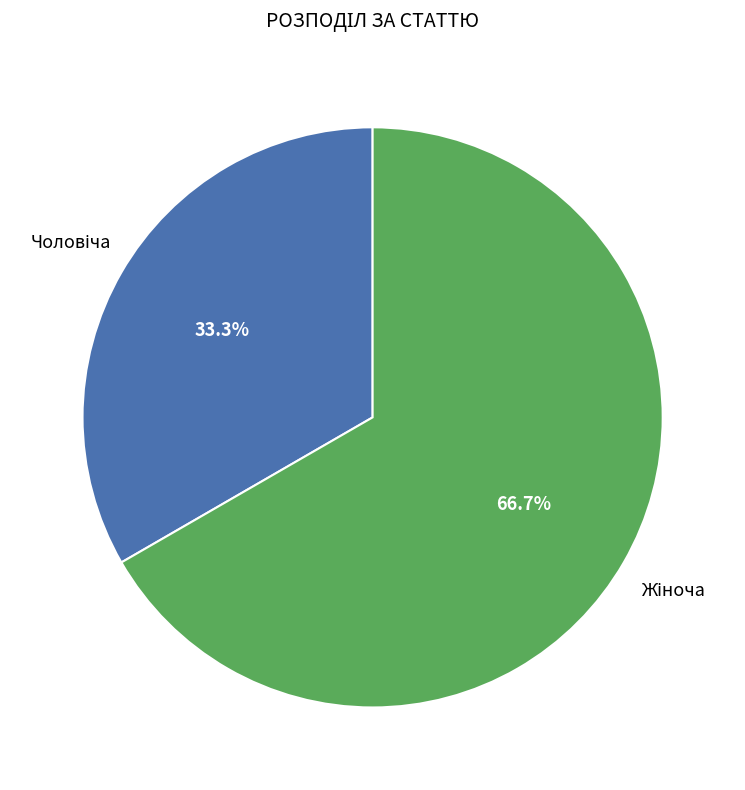

Is there a majority slice in this chart?

Yes